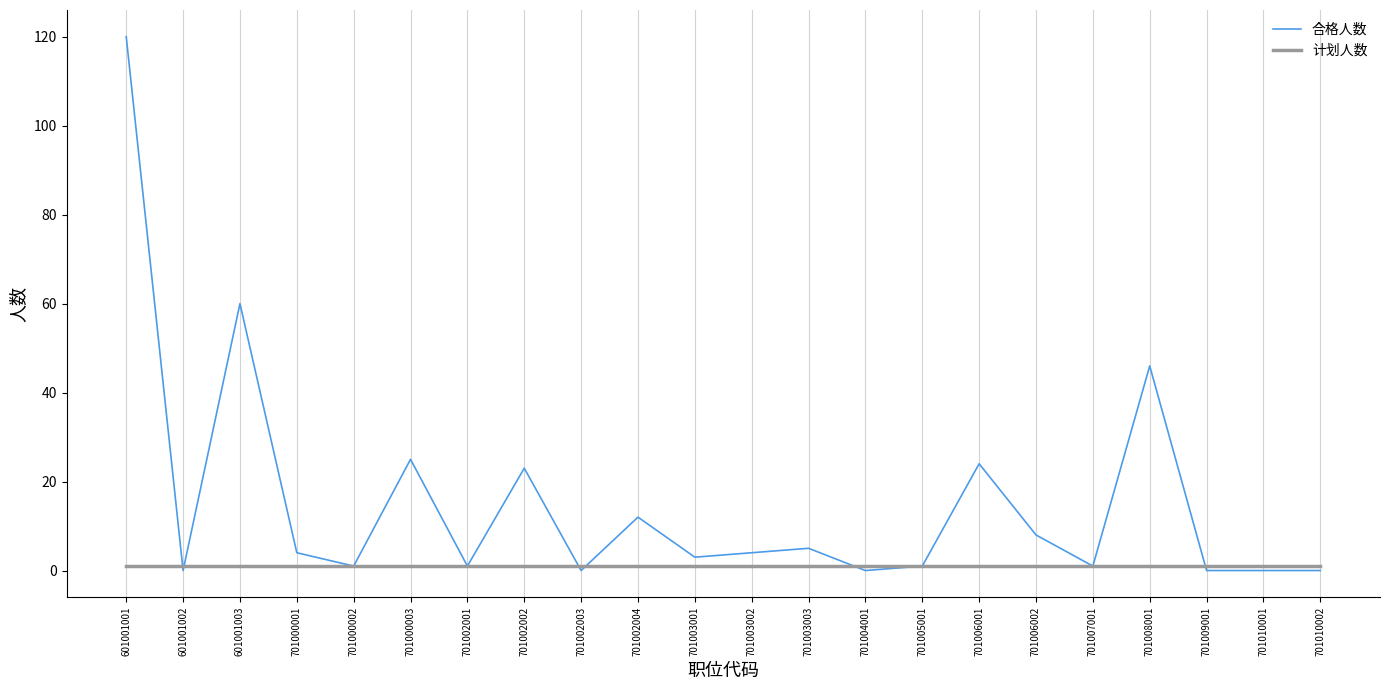

Which label corresponds to the largest value in the chart?

601001001